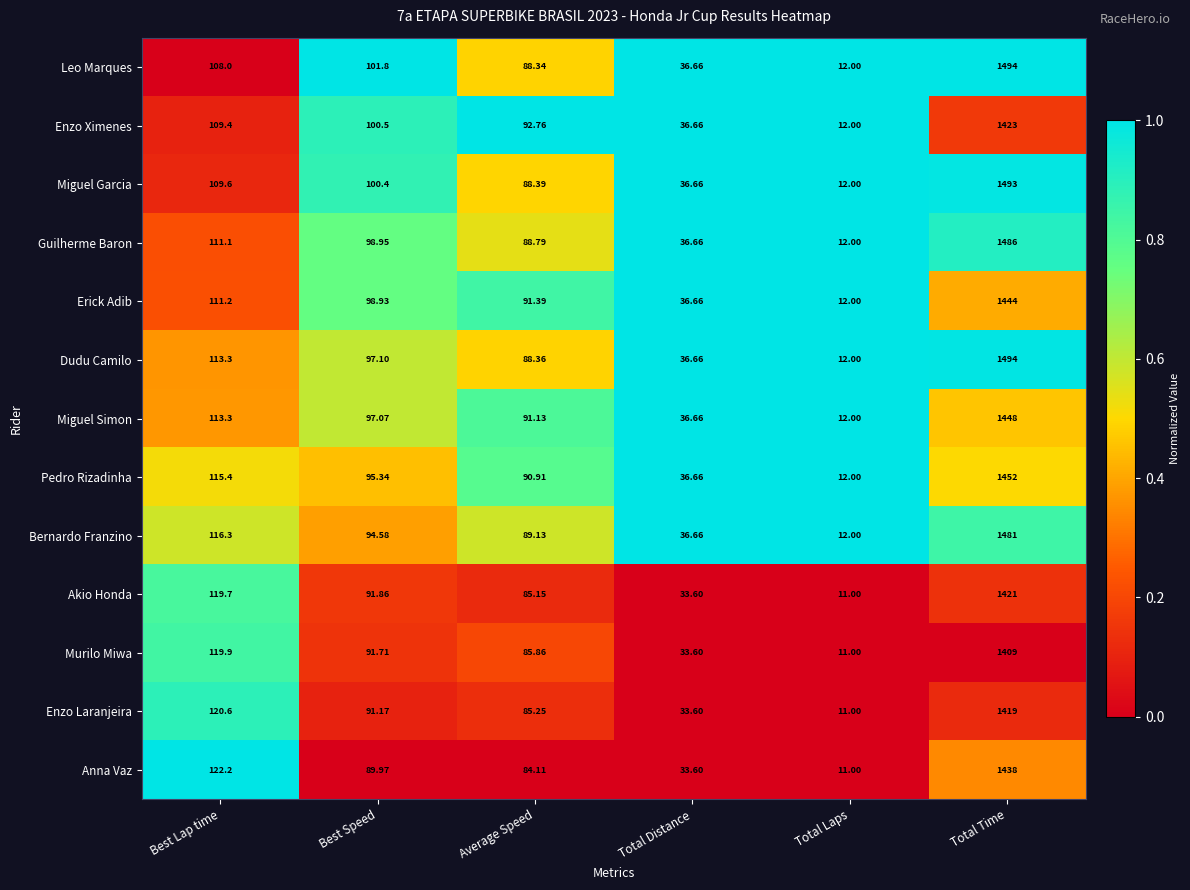

What is the total value across all series at Total Laps?

152.0